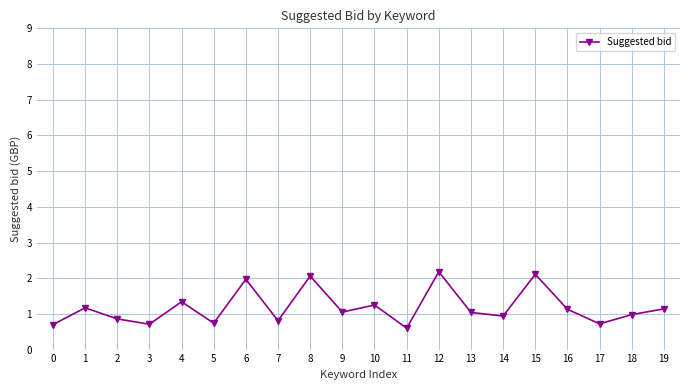

How many interior local valleys (lower than both neighbors) does the data have?

7